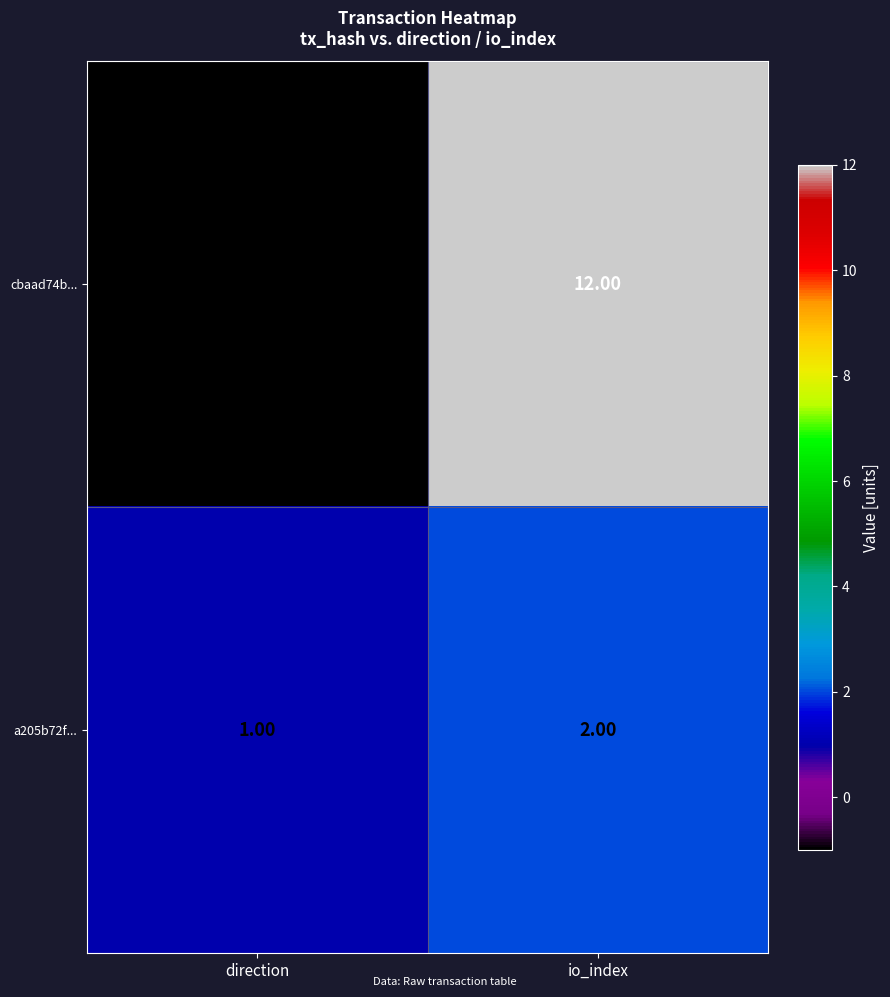

What is the sum of the a205b72f... values at io_index and direction?

3